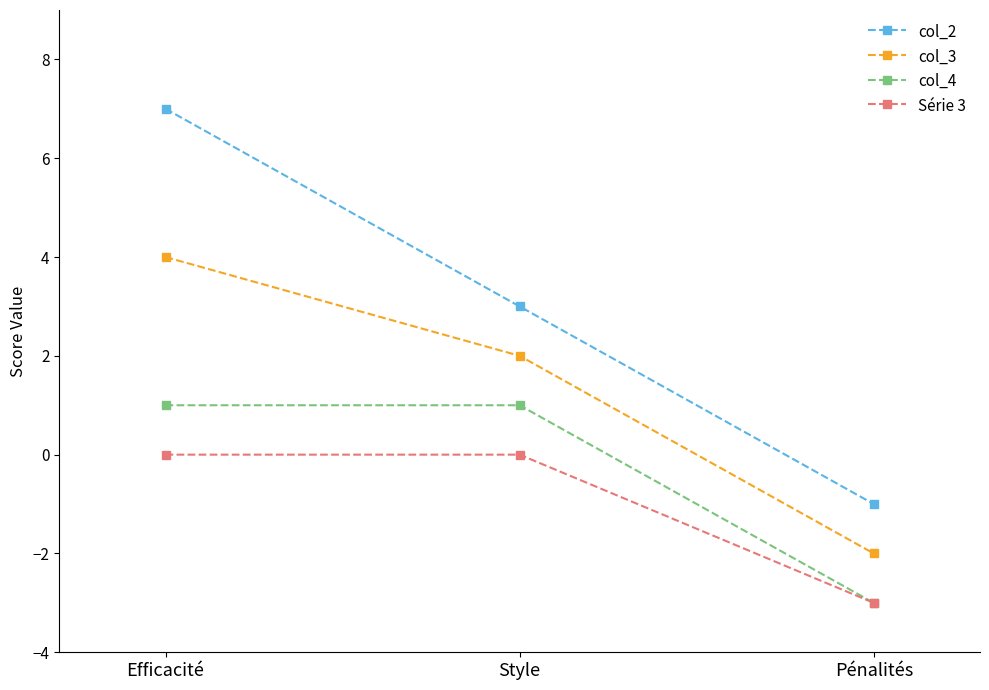

Read the col_2 value at Efficacité.

7